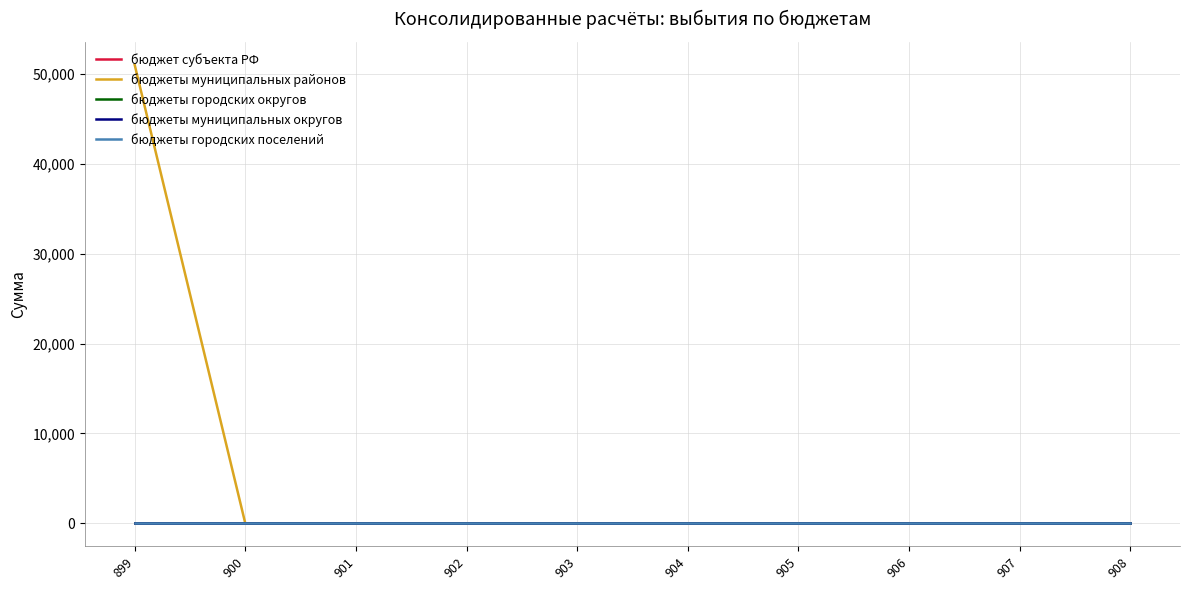

True or false: бюджеты городских округов has more than 2 points higher than both neighbors.

False